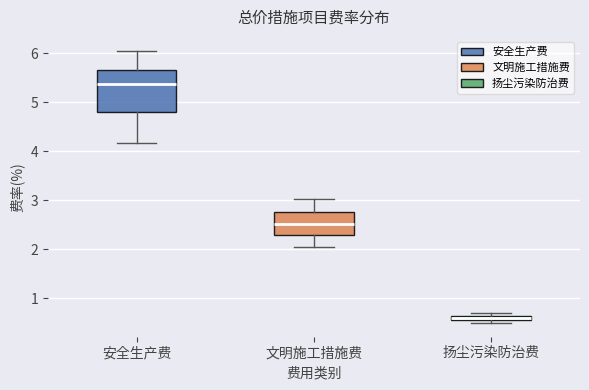

Which box's median line is the highest?

安全生产费